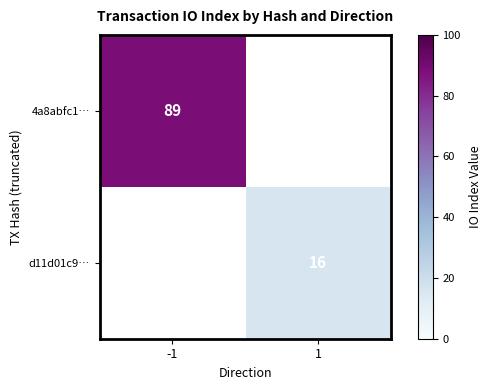

Is the value of d11d01c9… at 1 greater than the value of 4a8abfc1… at -1?

No